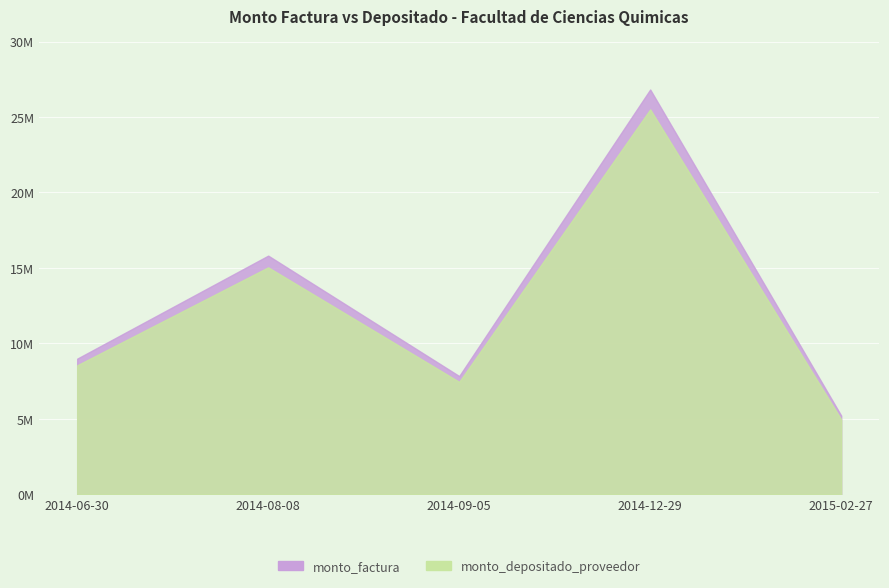

True or false: monto_factura has a value of 15818000 at 2014-08-08.

True